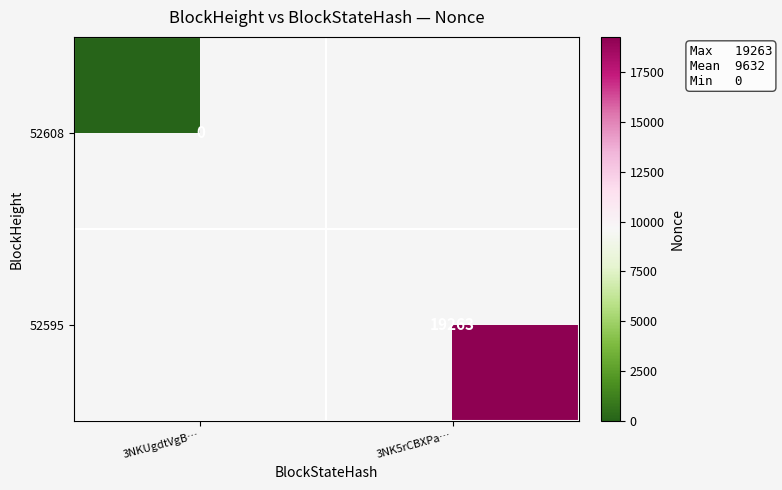

True or false: 52595 has a value of 25895.9 at 3NK5rCBXPa….

False